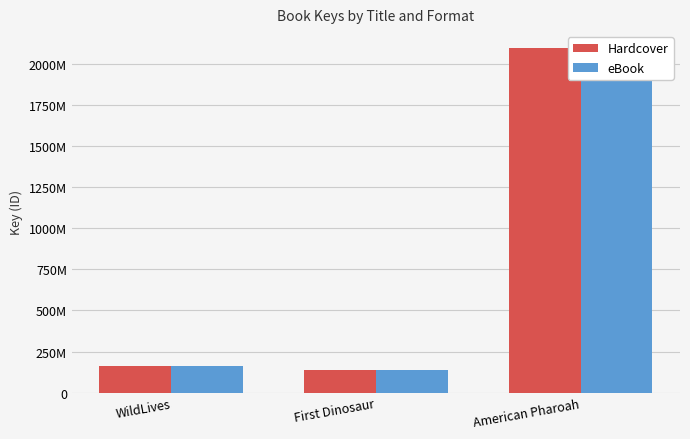

The eBook series shows 2094169810 at American Pharoah. True or false?

True